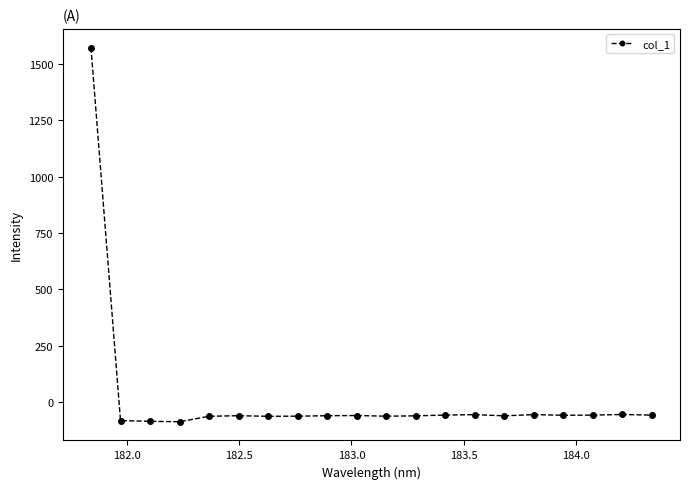

How many data points does each series have?

20